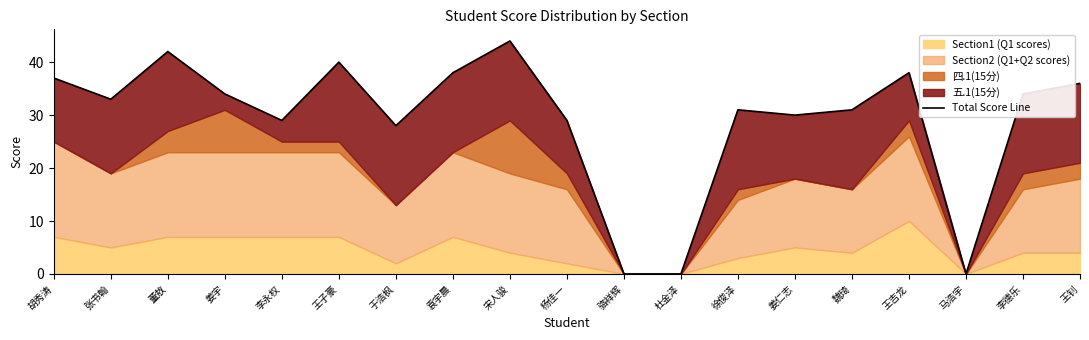

Which category has the lowest value across all series?

骆祥辉